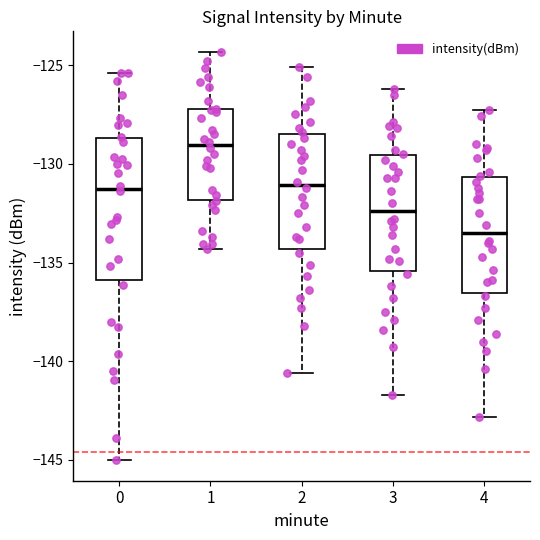

Reading left to right, transcribe this box plot: for each box, give where its median line is, the range the box spans, and where its two whiskers end, as read against the y-axis. The values are not printed on the chart, so give them approximately, as read against the axis.

0: median -131.5, box -136.0 to -128.5, whiskers -145.0 to -125.5
1: median -129.0, box -132.0 to -127.0, whiskers -134.5 to -124.5
2: median -131.0, box -134.5 to -128.5, whiskers -140.5 to -125.0
3: median -132.5, box -135.5 to -129.5, whiskers -141.5 to -126.0
4: median -133.5, box -136.5 to -130.5, whiskers -143.0 to -127.5